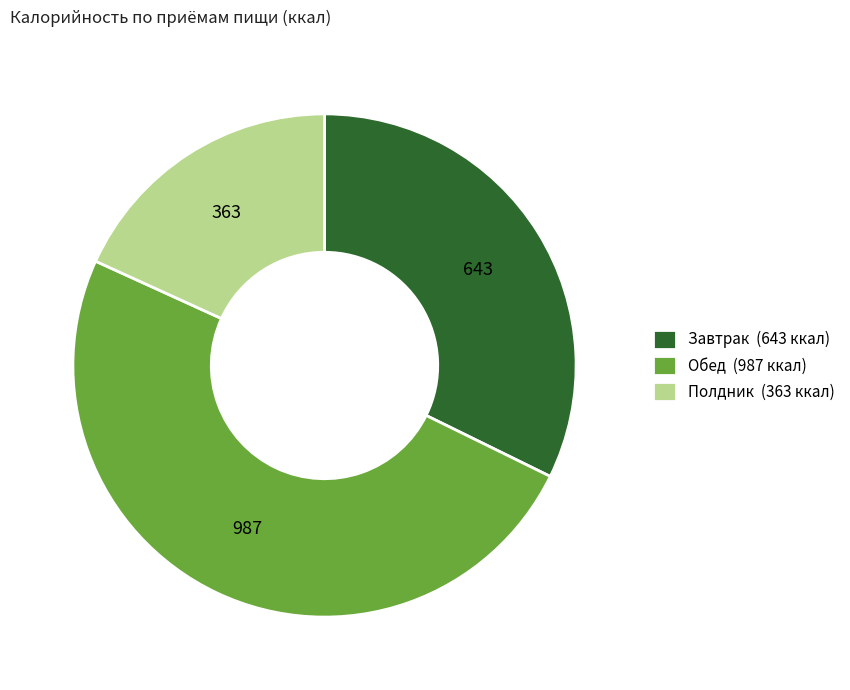

What is the ratio of the value at Обед (987 ккал) to the value at Полдник (363 ккал)?

2.7